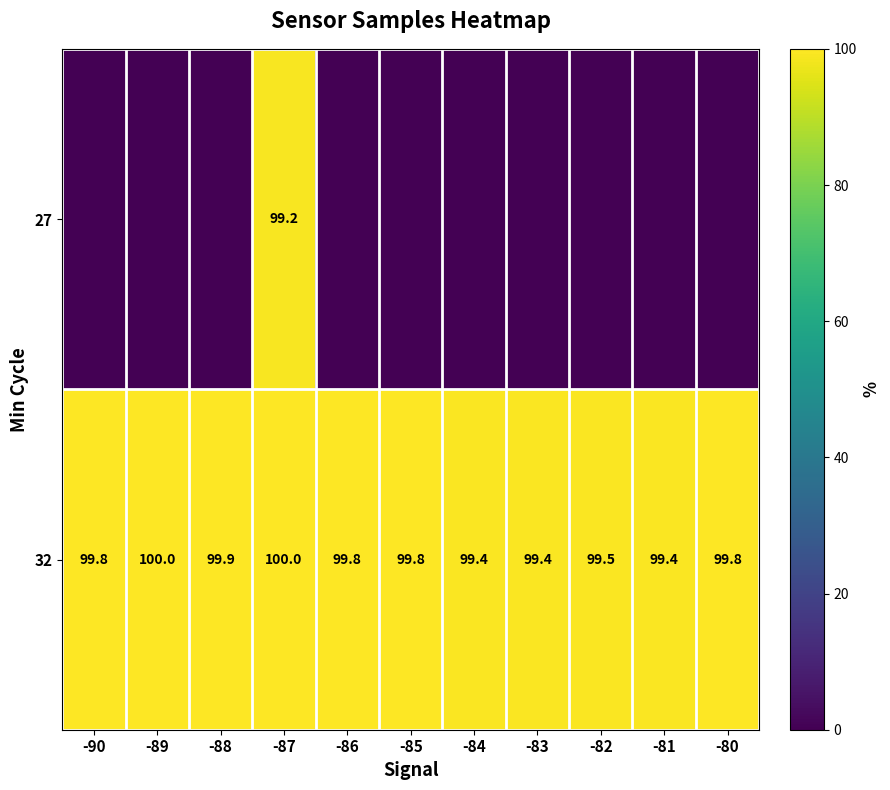

True or false: 32 has a value of 99.5 at -82.

True